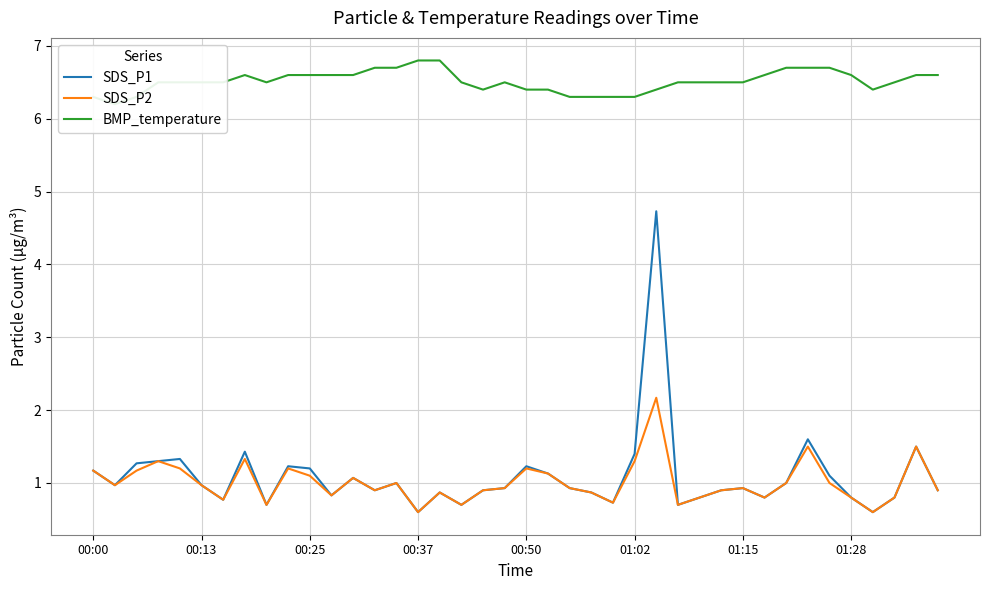

Is it true that SDS_P1 equals 0.1 at 00:37?

False